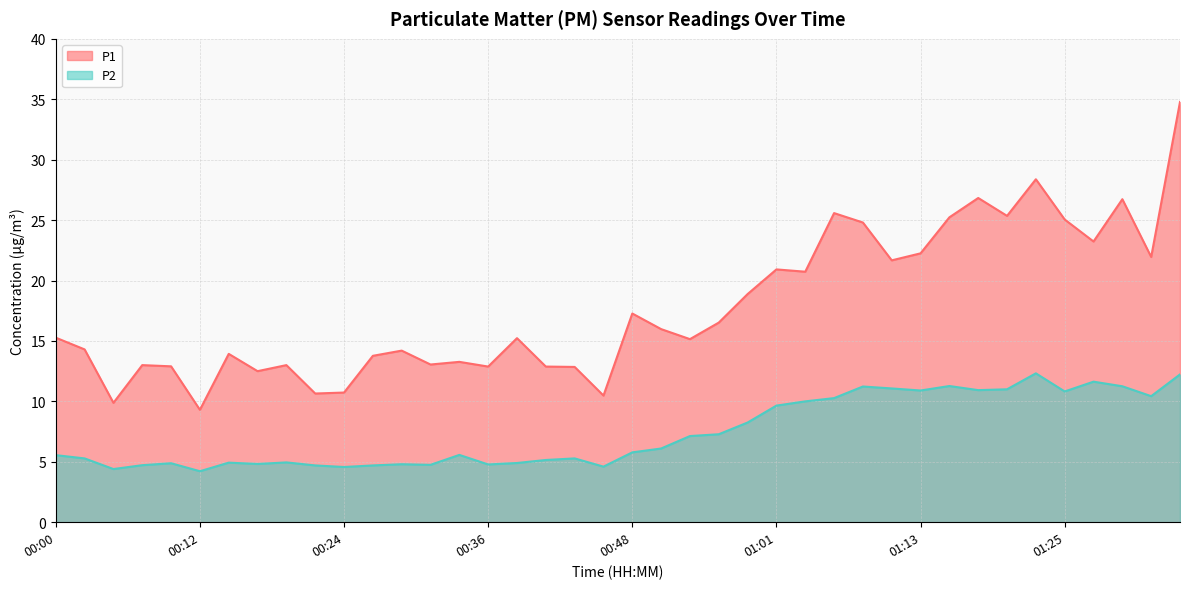

What position from the right is 01:27?

4